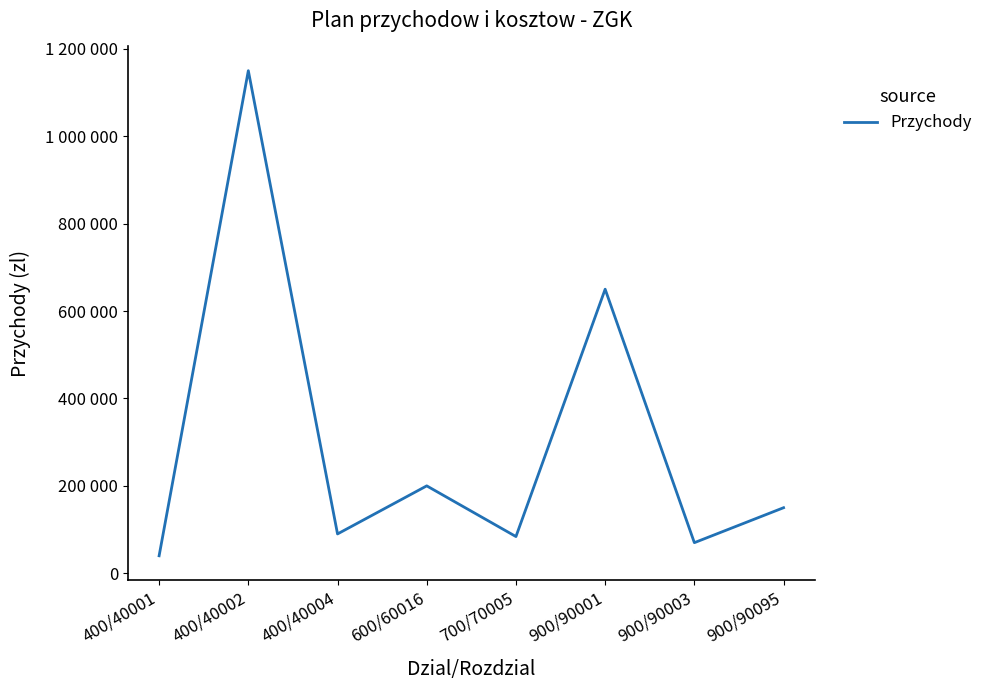

Is this an area chart (filled region under the line)?

No